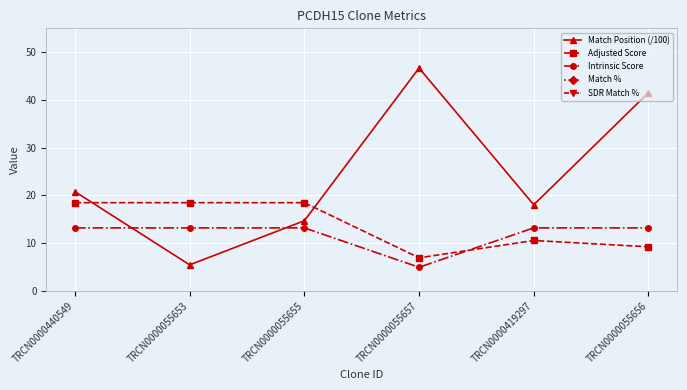

What position from the right is TRCN0000055655?

4